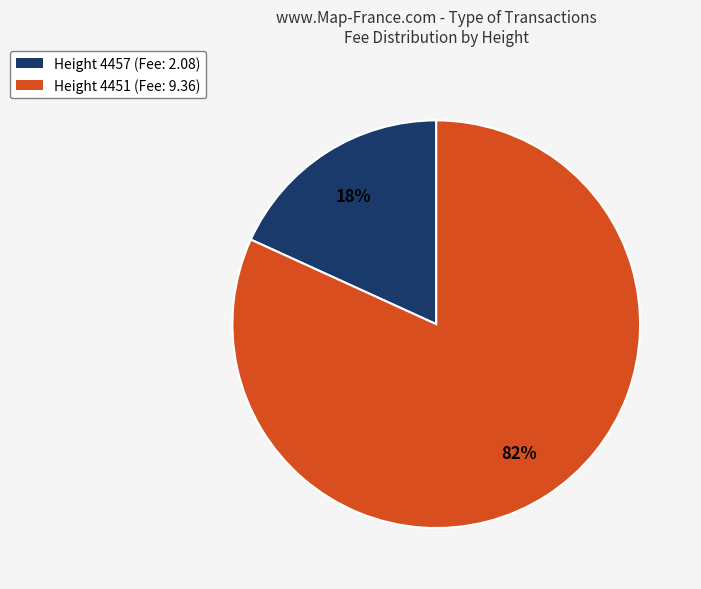

To the nearest percent, what is the combined percentage of Height 4457 (Fee: 2.08) and Height 4451 (Fee: 9.36)?

100%